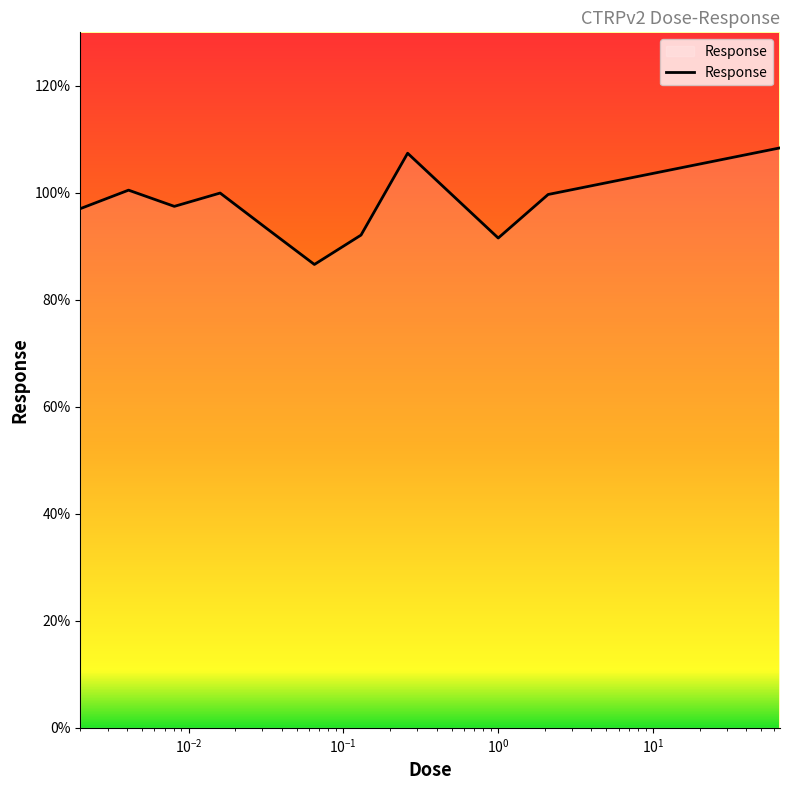

What is the difference between the maximum and minimum values?

21.8